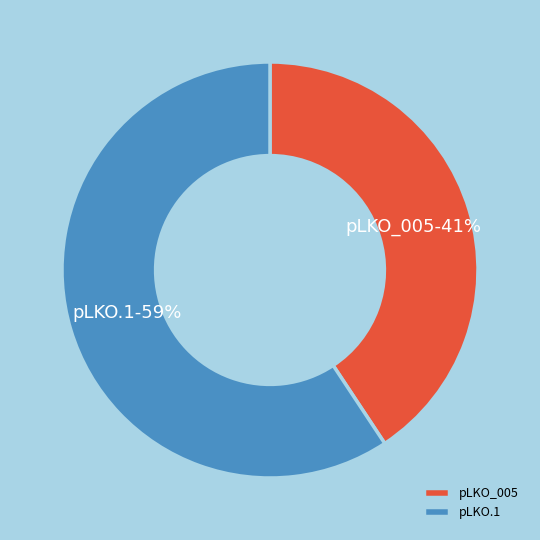

To the nearest percent, what is the combined percentage of pLKO_005 and pLKO.1?

100%